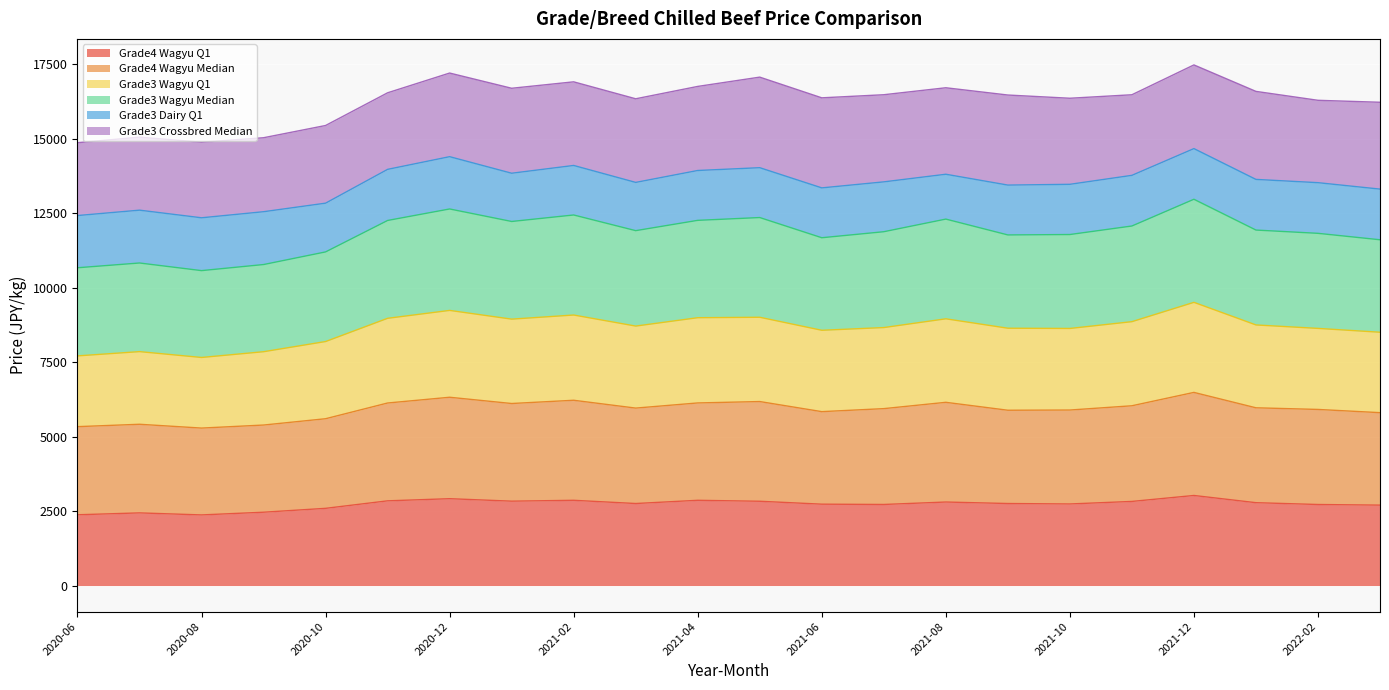

Which series changed the most between 2020-12 and 2022-03?

Grade3 Wagyu Median